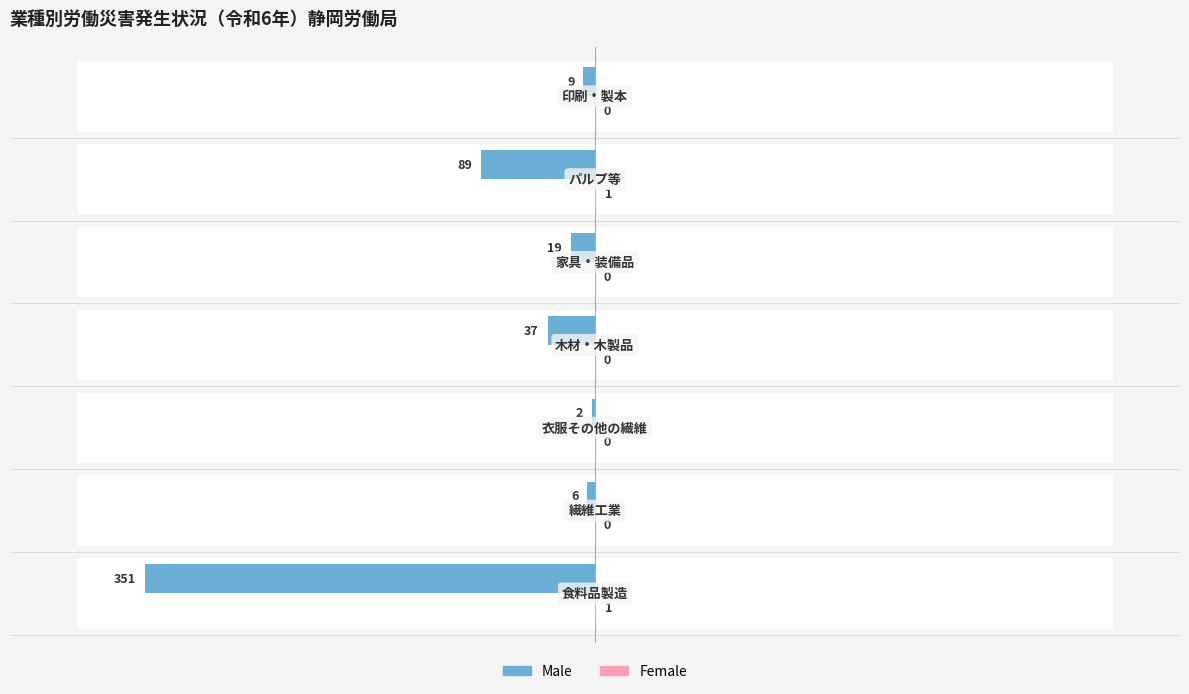

True or false: Female has a value of 0 at 6.

True